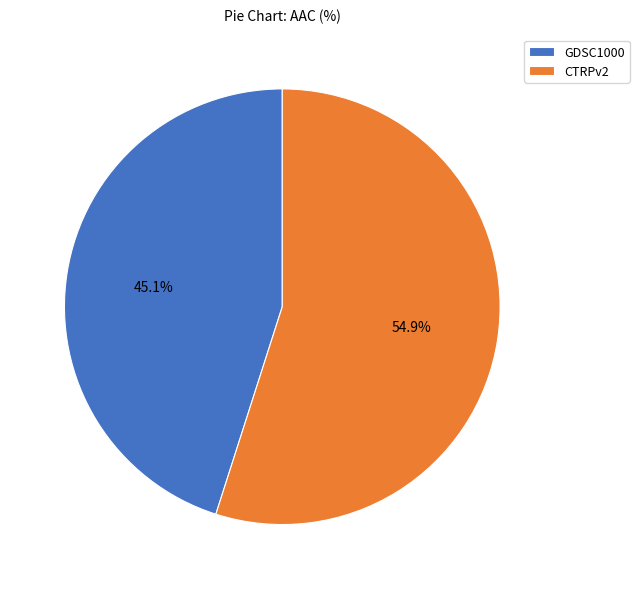

True or false: CTRPv2 accounts for 64% of the total.

False